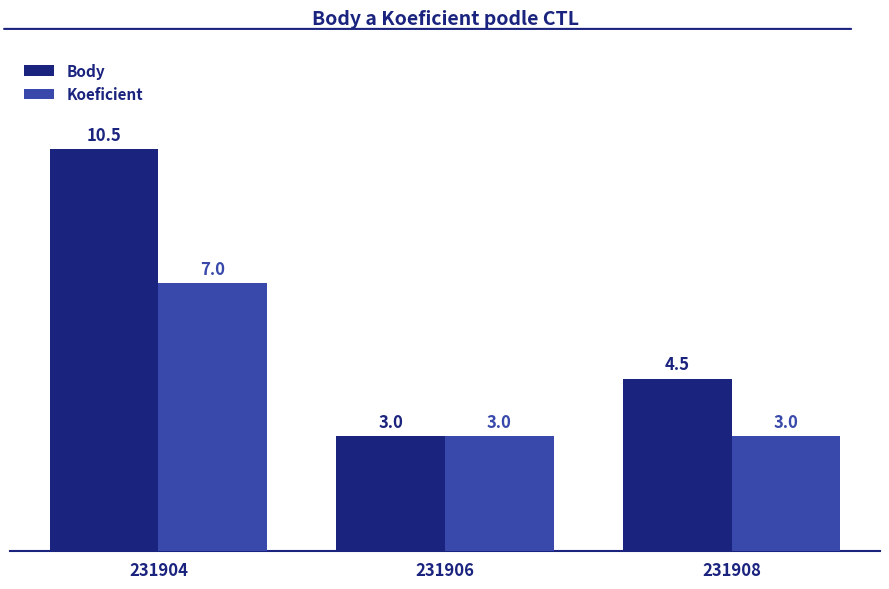

Which label corresponds to the largest value in the chart?

231904